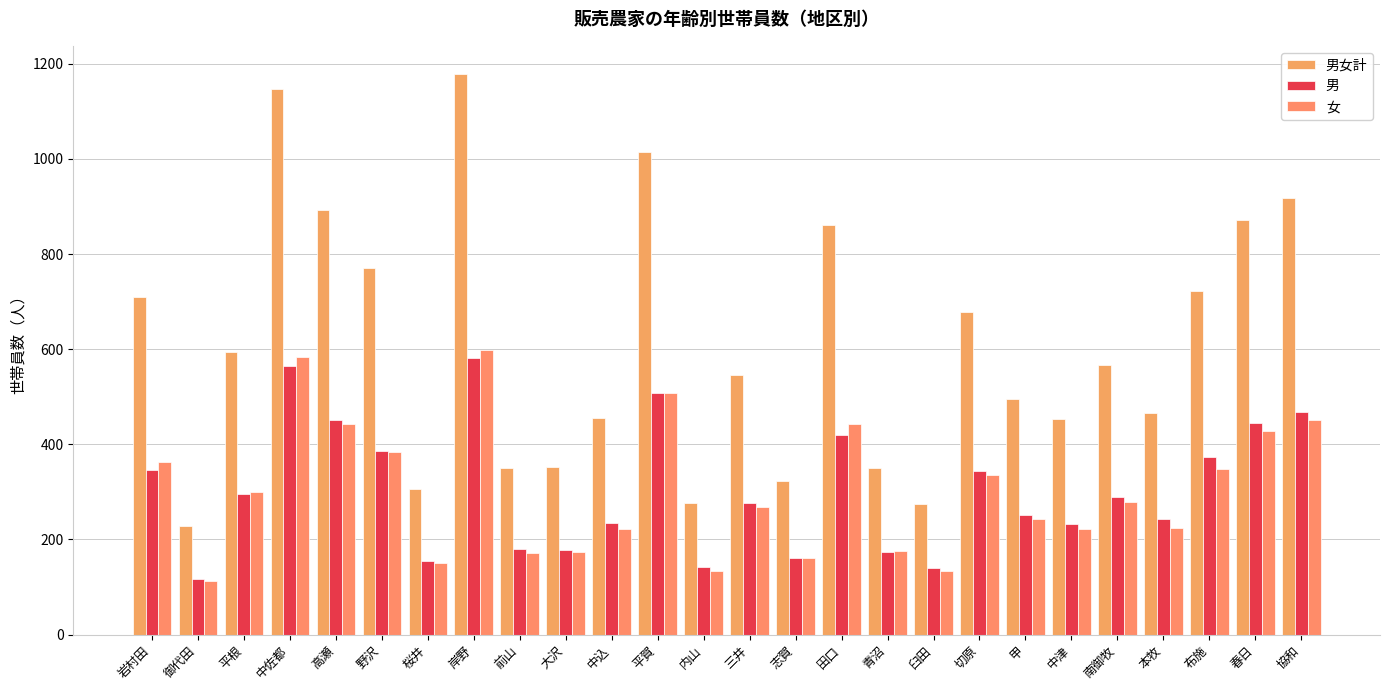

The value of 男女計 at 前山 is 351. True or false?

True